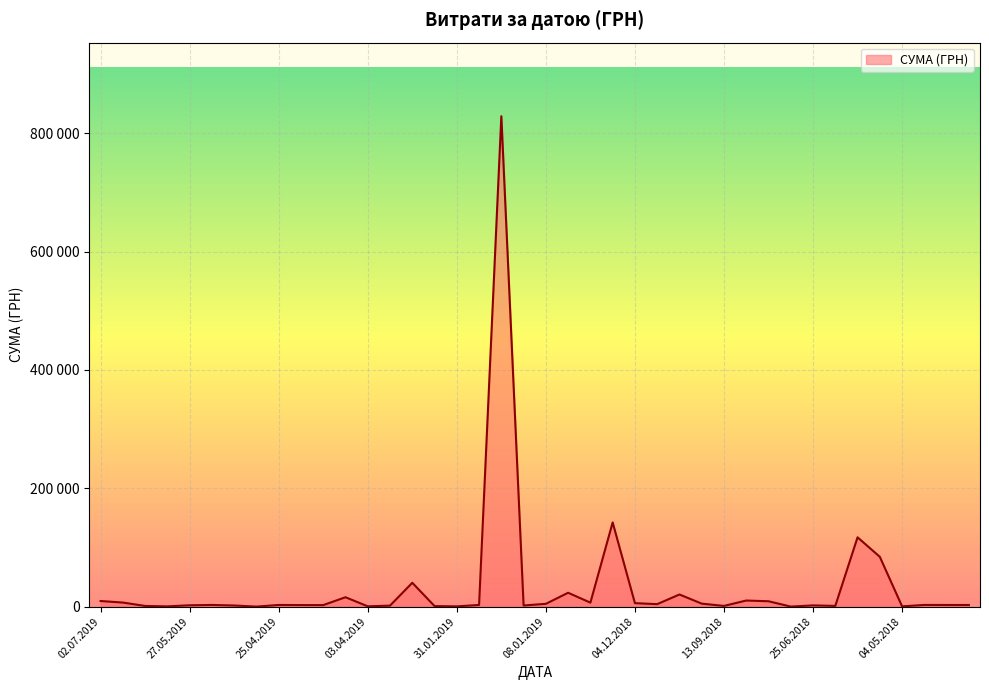

What is the difference between the maximum and minimum values?

828480.7